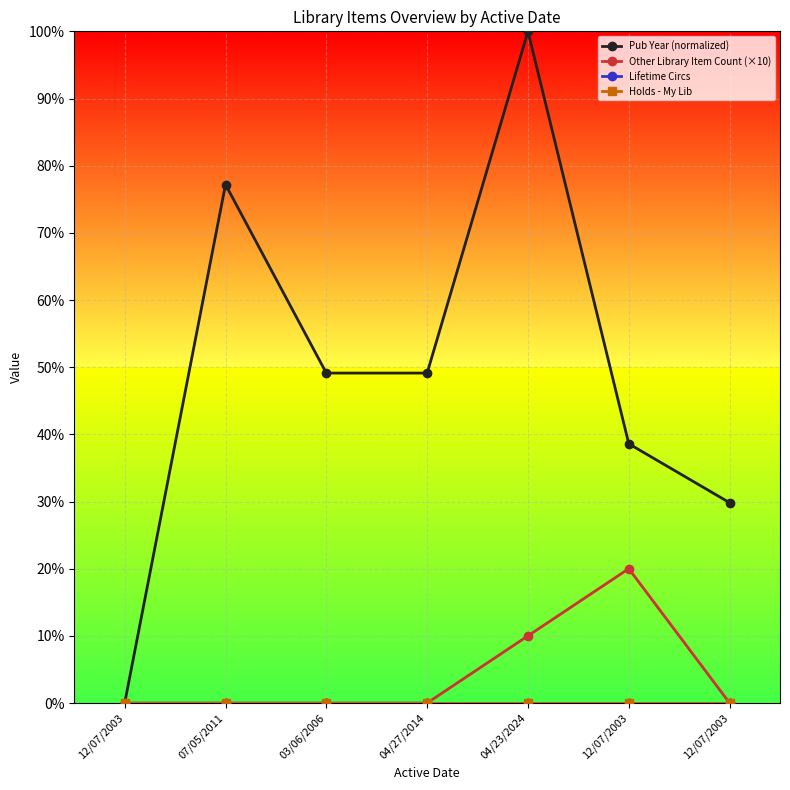

Where is the first local maximum for Pub Year (normalized)?

07/05/2011